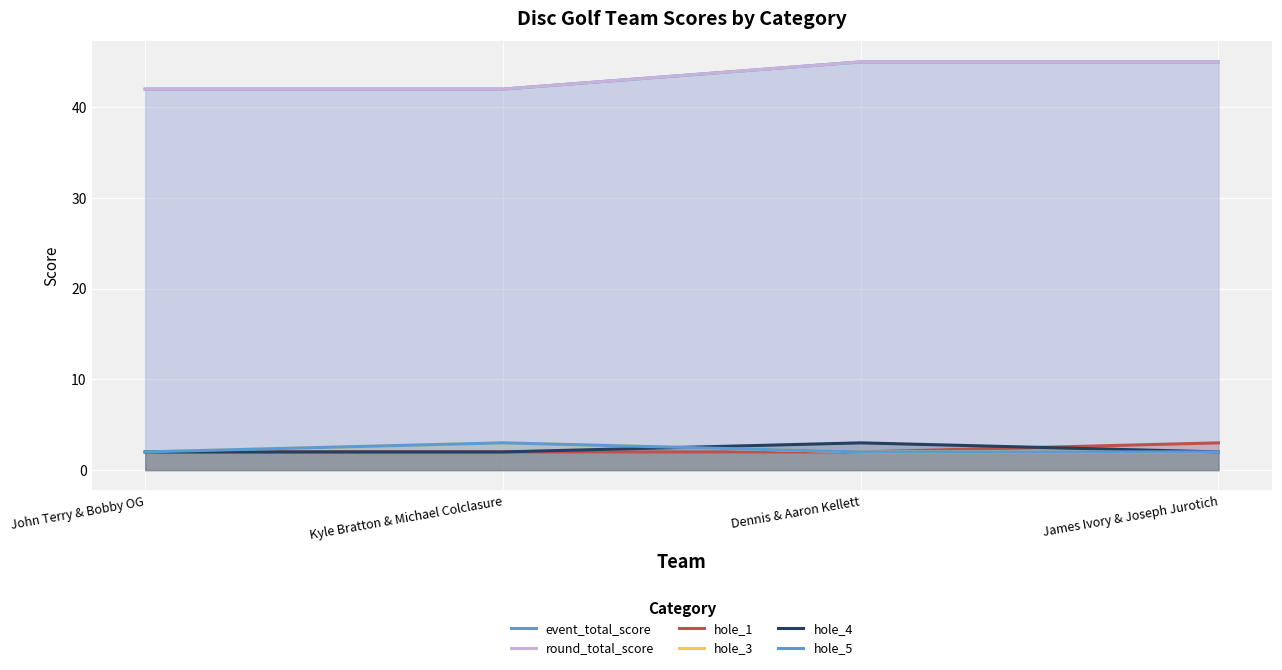

How many categories are shown in the chart?

4